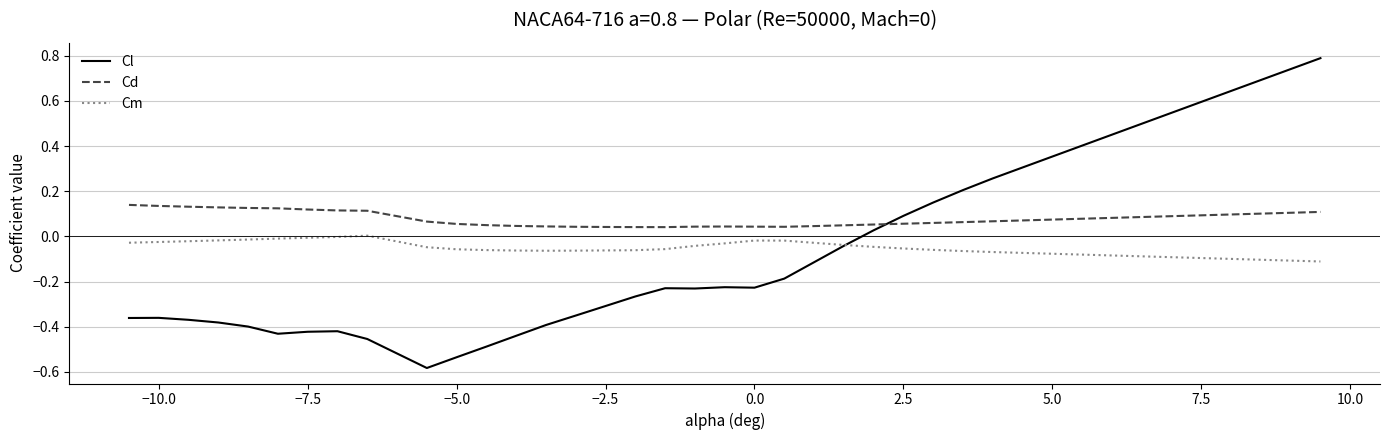

What is the maximum value shown in the chart?

0.8